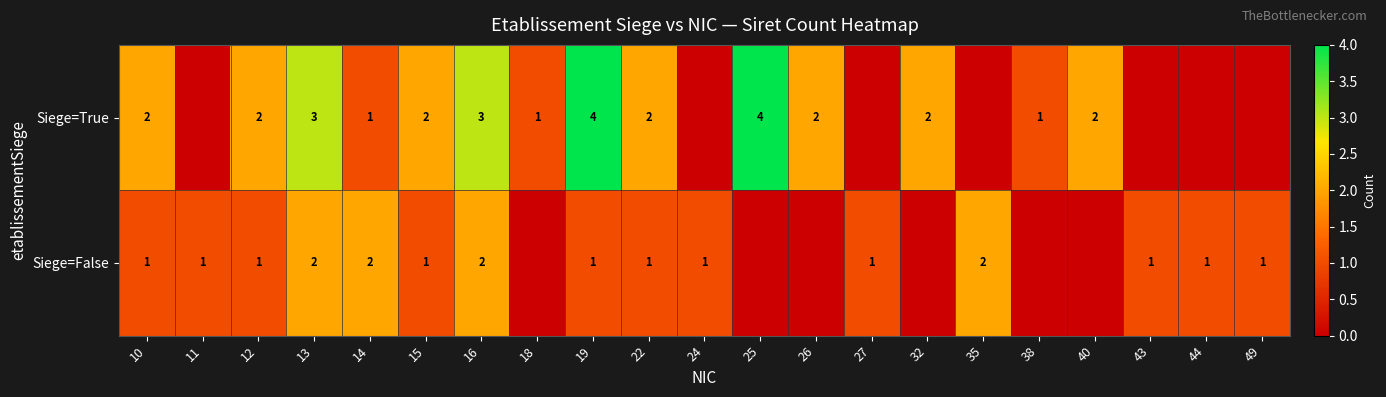

Is it true that Siege=True equals 2 at 32?

True